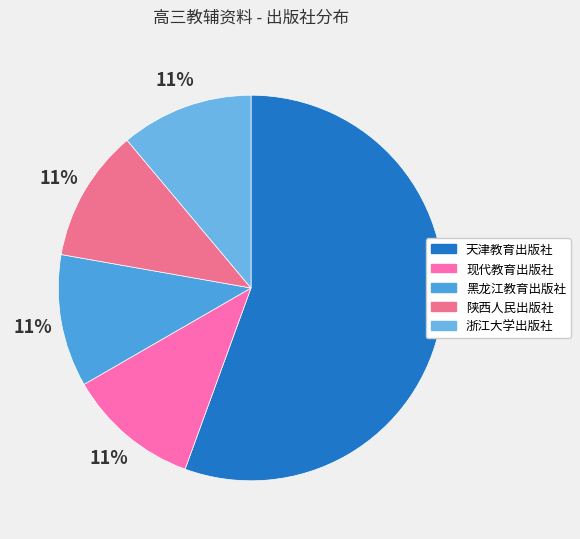

To the nearest percent, what portion does 陕西人民出版社 represent?

11%